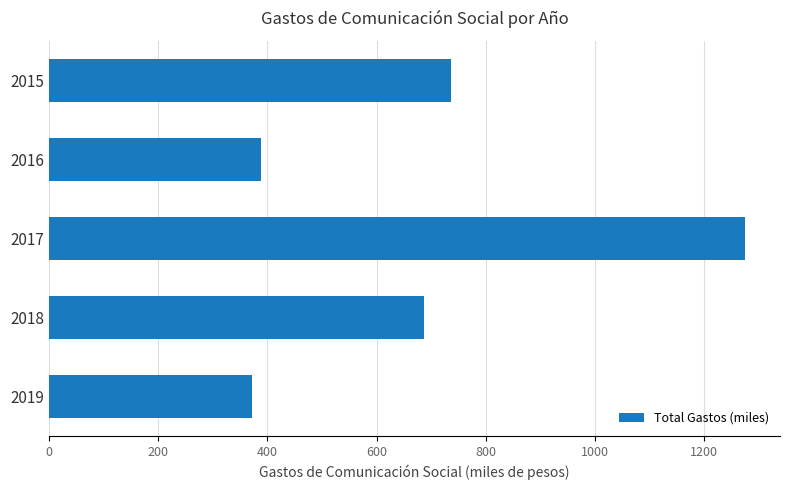

True or false: the data shows 736.1 at 2015.

True